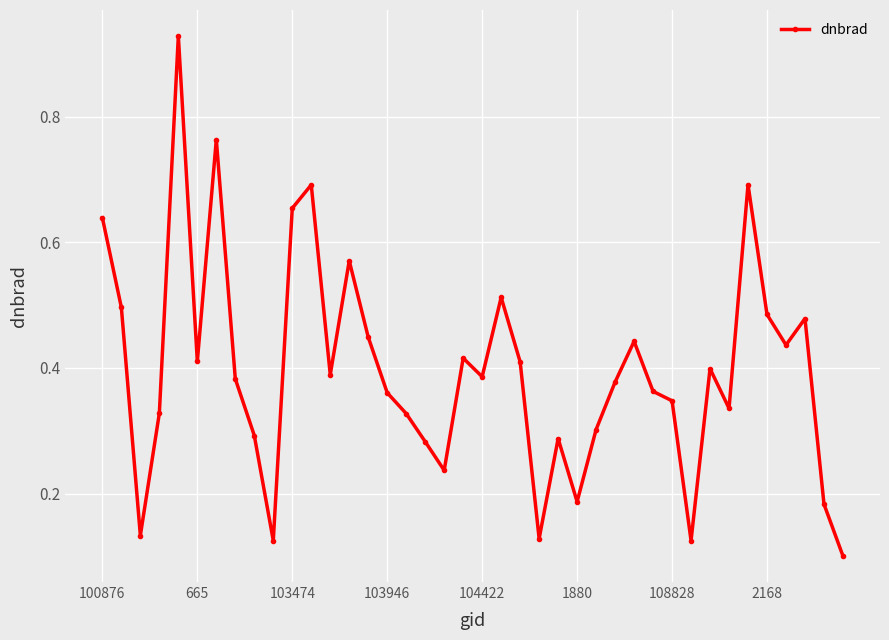

True or false: there are more than 0 points higher than both neighbors.

True